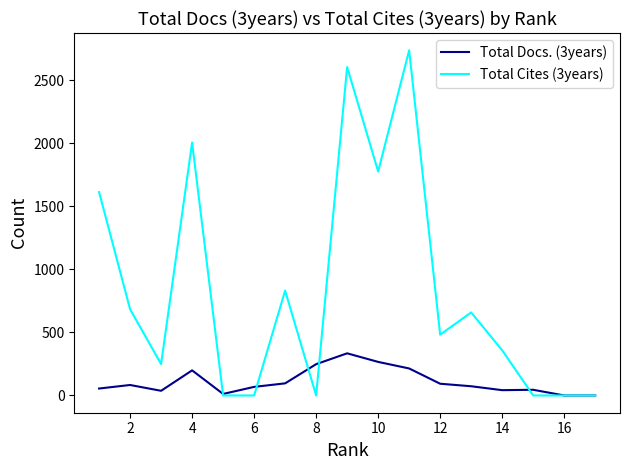

What is the average value of the Total Docs. (3years) series?

110